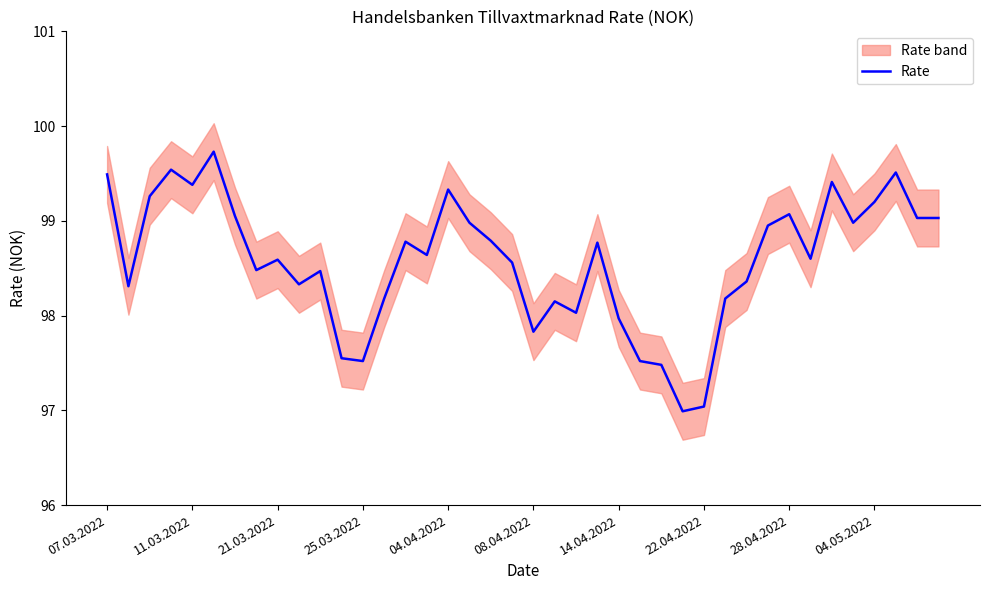

What is the difference between the second highest and second lowest values?

2.5